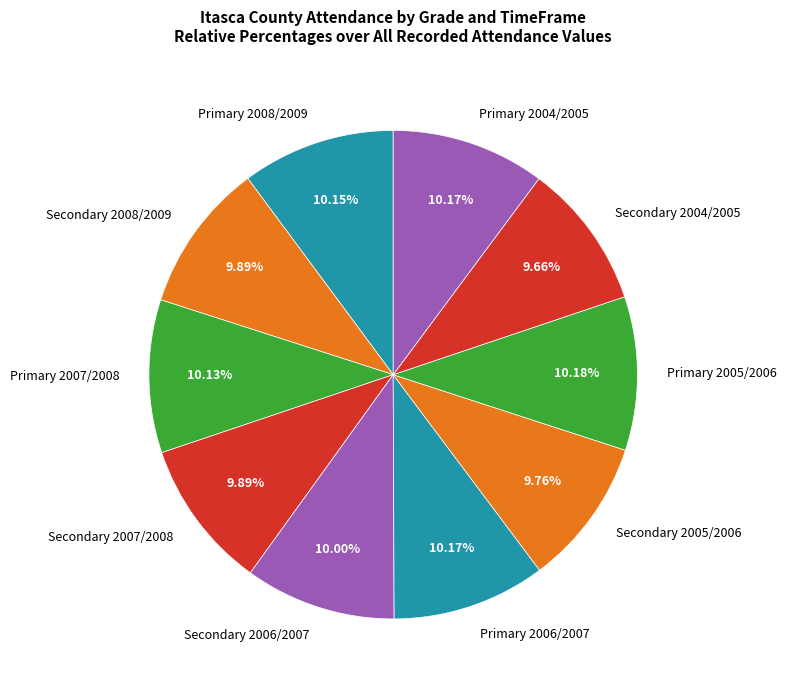

Is there a majority slice in this chart?

No